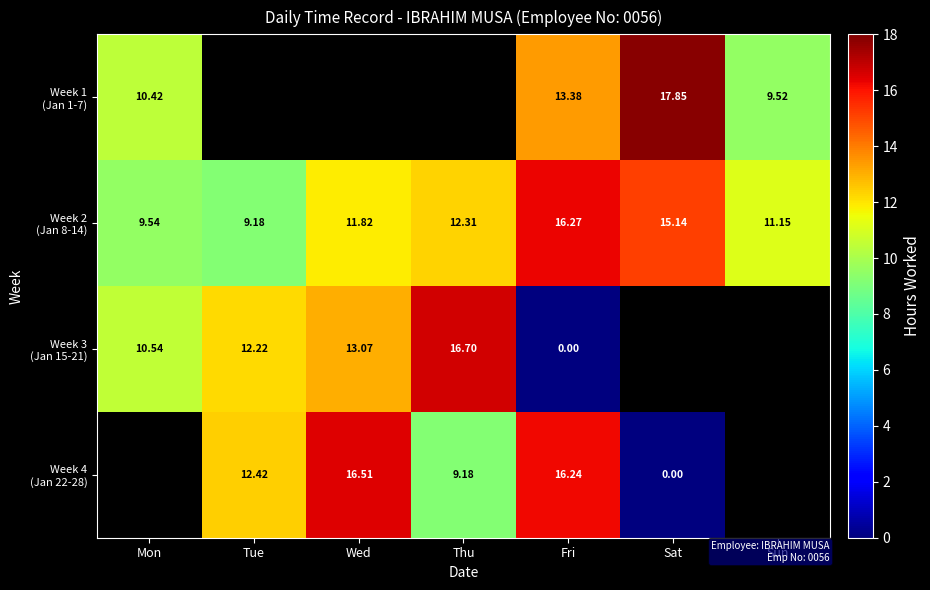

How many values in the Week 2 (Jan 8-14) series exceed 11?

5